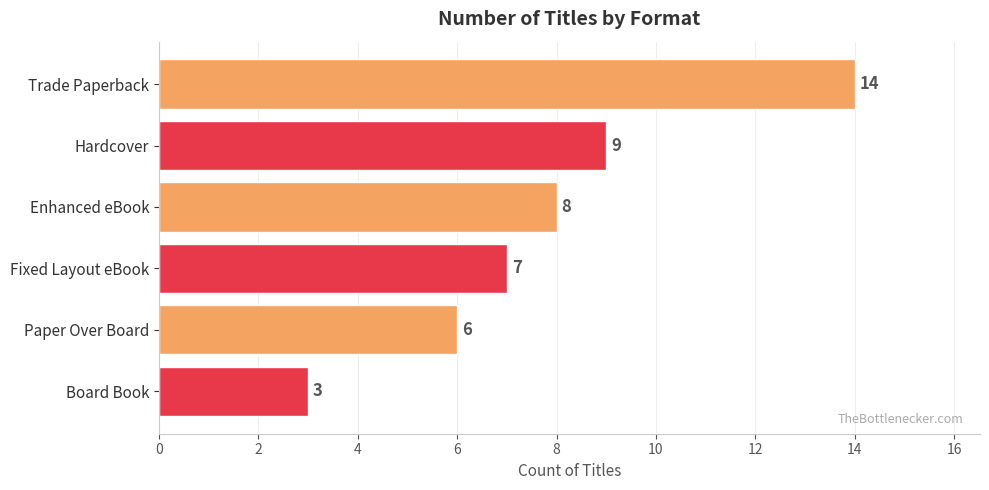

What is the value of the 2nd bar from the top?

9